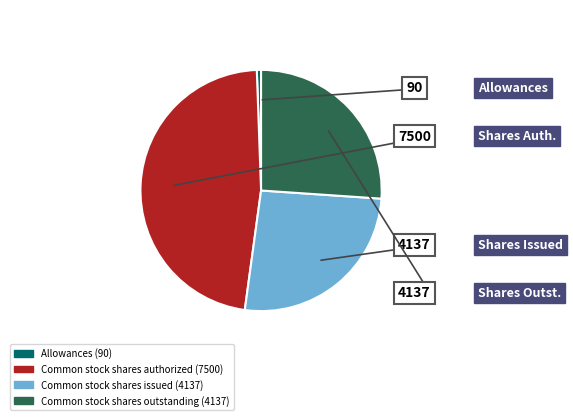

Is there any slice that represents more than half of the pie?

No